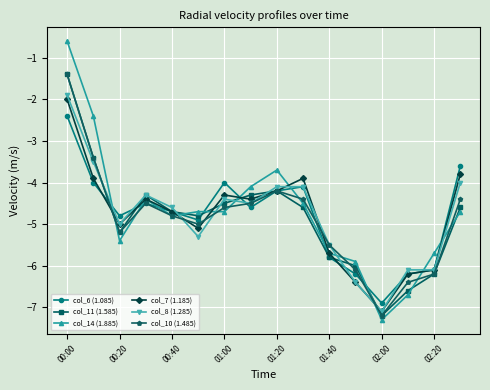

Reading left to right, extract all data points from this chart.

col_6 (1.085): -2.4	-4.0	-4.8	-4.5	-4.7	-4.9	-4.0	-4.6	-4.2	-4.1	-5.8	-6.2	-6.9	-6.2	-6.1	-3.6
col_11 (1.585): -1.4	-3.4	-5.2	-4.3	-4.7	-4.8	-4.5	-4.3	-4.2	-4.6	-5.8	-6.0	-7.2	-6.6	-6.2	-4.6
col_14 (1.885): -0.6	-2.4	-5.4	-4.4	-4.8	-4.7	-4.7	-4.1	-3.7	-4.5	-5.7	-5.9	-7.3	-6.7	-5.7	-4.7
col_7 (1.185): -2.0	-3.9	-5.0	-4.4	-4.7	-5.1	-4.3	-4.4	-4.2	-3.9	-5.7	-6.4	-7.1	-6.2	-6.1	-3.8
col_8 (1.285): -1.9	-3.5	-5.0	-4.3	-4.6	-5.3	-4.4	-4.5	-4.1	-4.1	-5.5	-6.4	-7.1	-6.1	-6.1	-4.0
col_10 (1.485): -1.4	-3.4	-5.2	-4.5	-4.8	-5.0	-4.6	-4.5	-4.2	-4.4	-5.5	-6.1	-7.2	-6.4	-6.2	-4.4